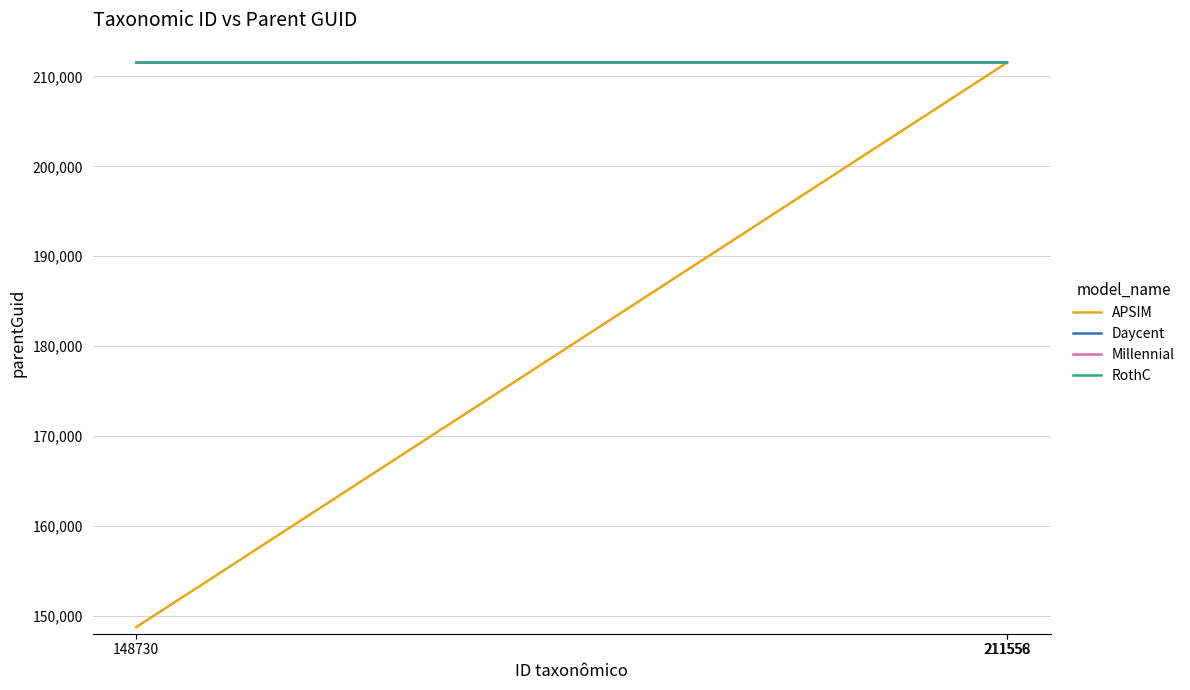

Rank the categories by RothC value from lowest to highest.

148730, 211556, 211558